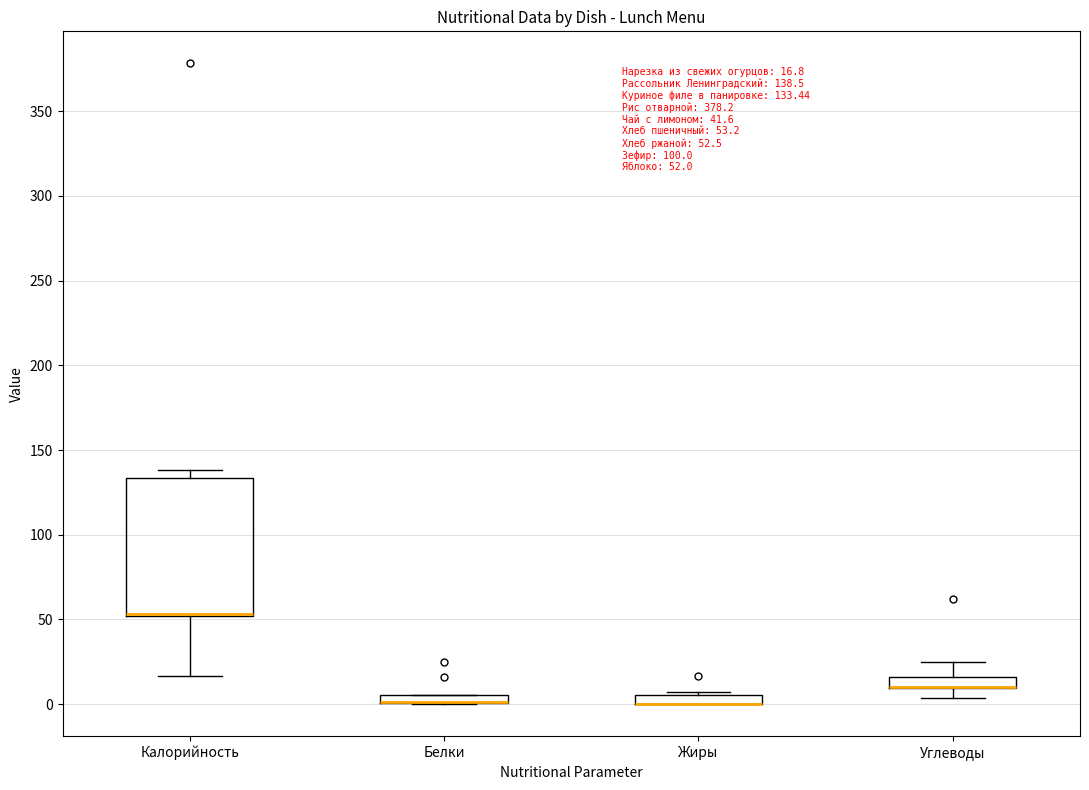

Comparing the boxes themselves (not the whiskers), which one is the tallest?

Калорийность